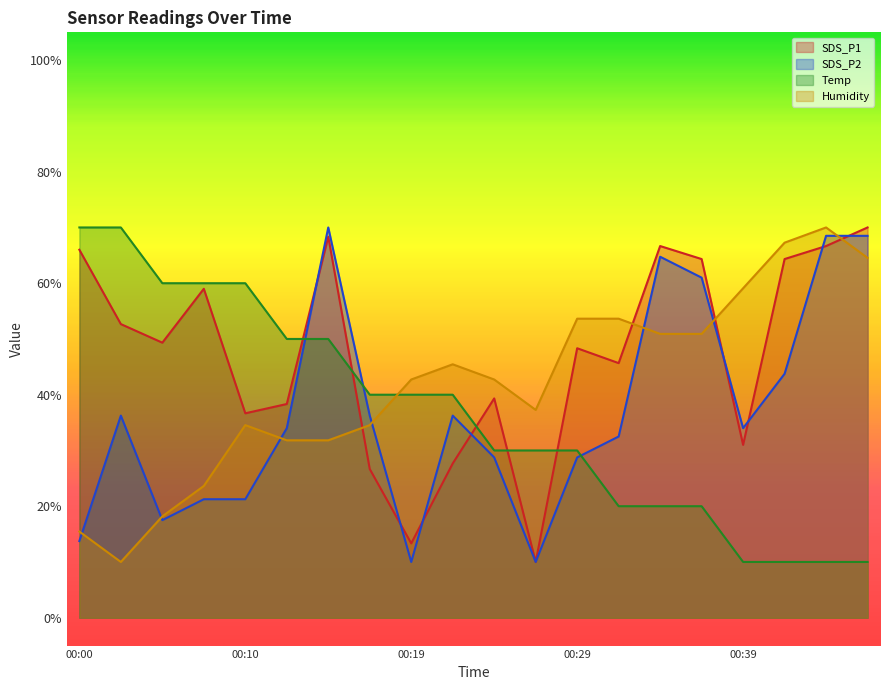

How many times do SDS_P2 and Temp cross each other?

3